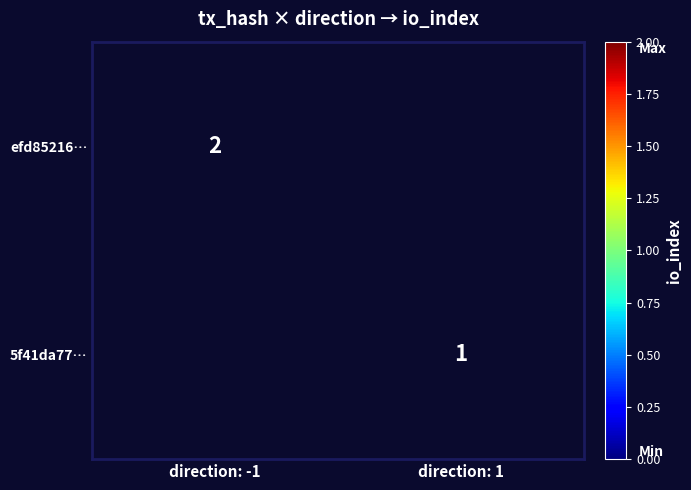

The 5f41da77… series shows 1 at direction: 1. True or false?

True